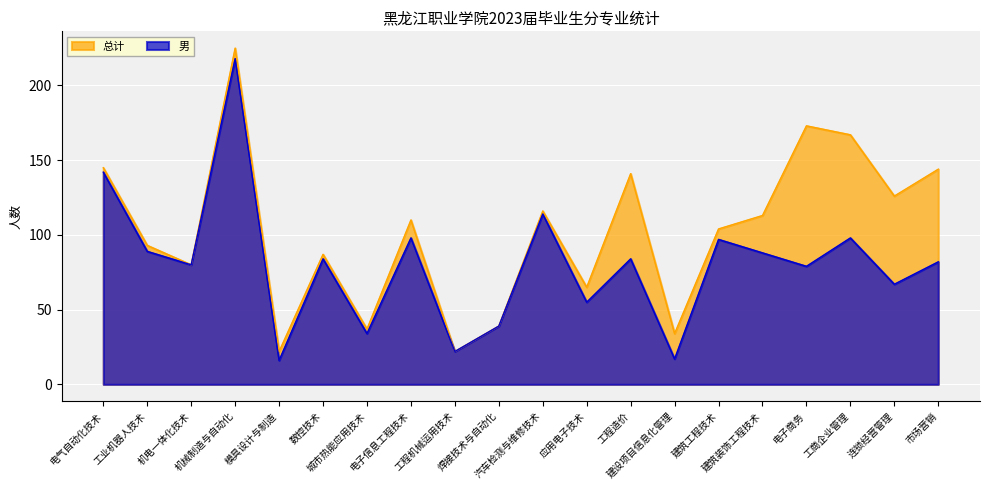

How many series are shown in this chart?

2